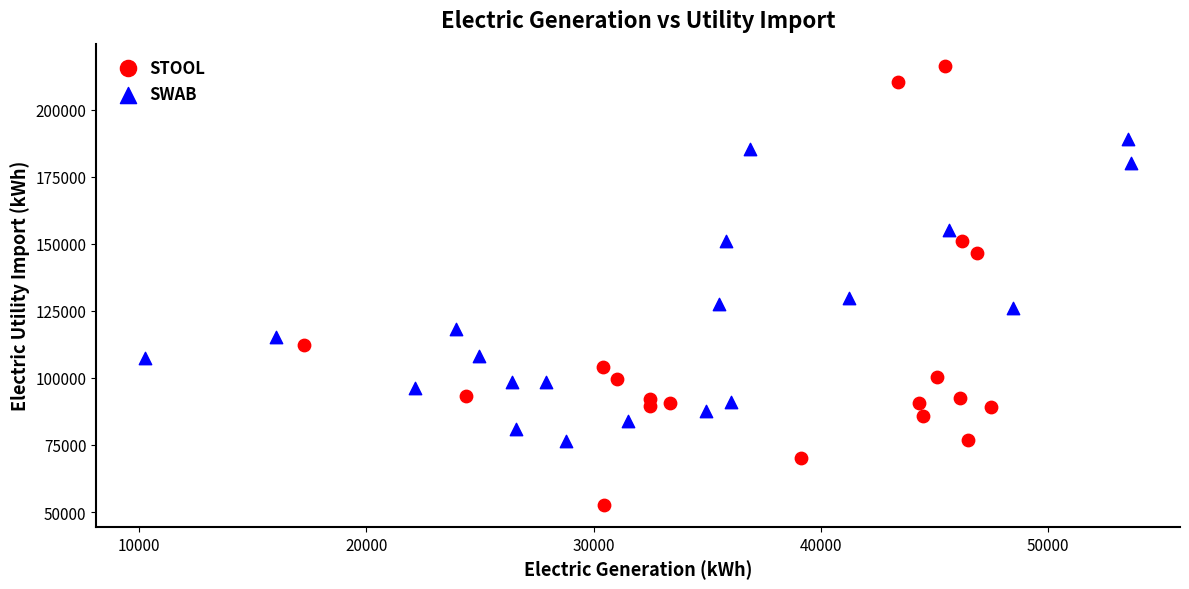

Which series has the largest Y range (max minus min)?

STOOL